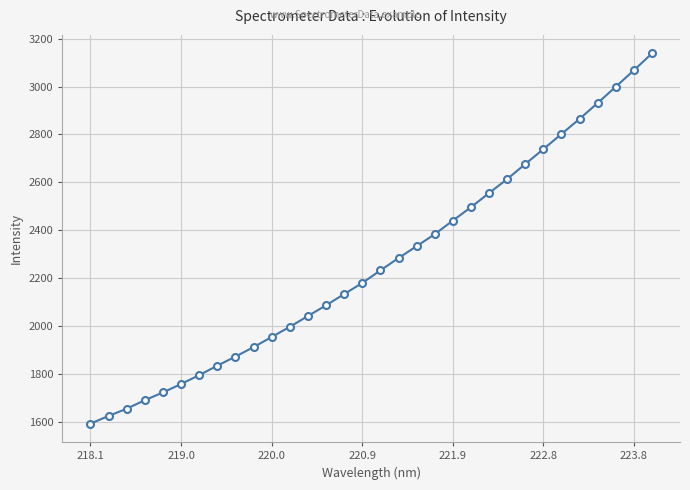

Does the chart display data point markers on the line(s)?

Yes